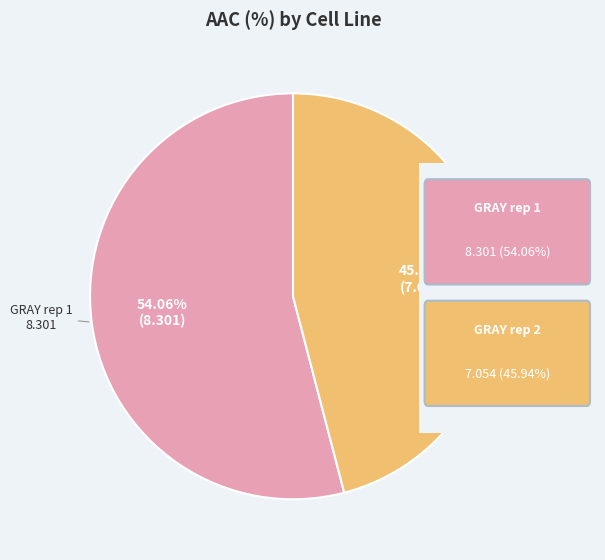

Does any single category account for the majority?

Yes